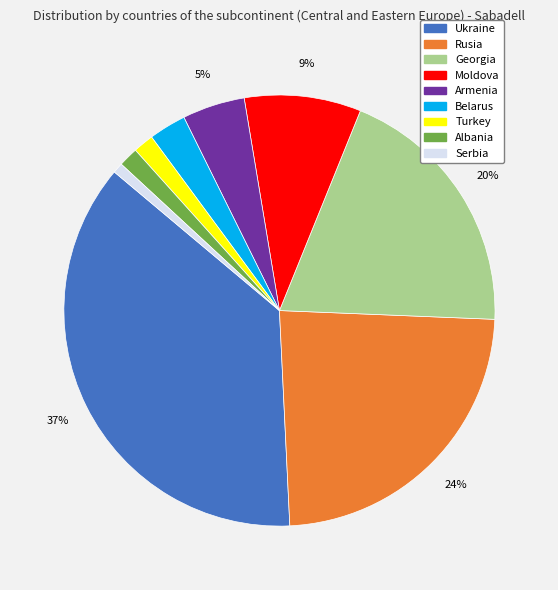

To the nearest percent, what percentage of the pie is Moldova?

9%